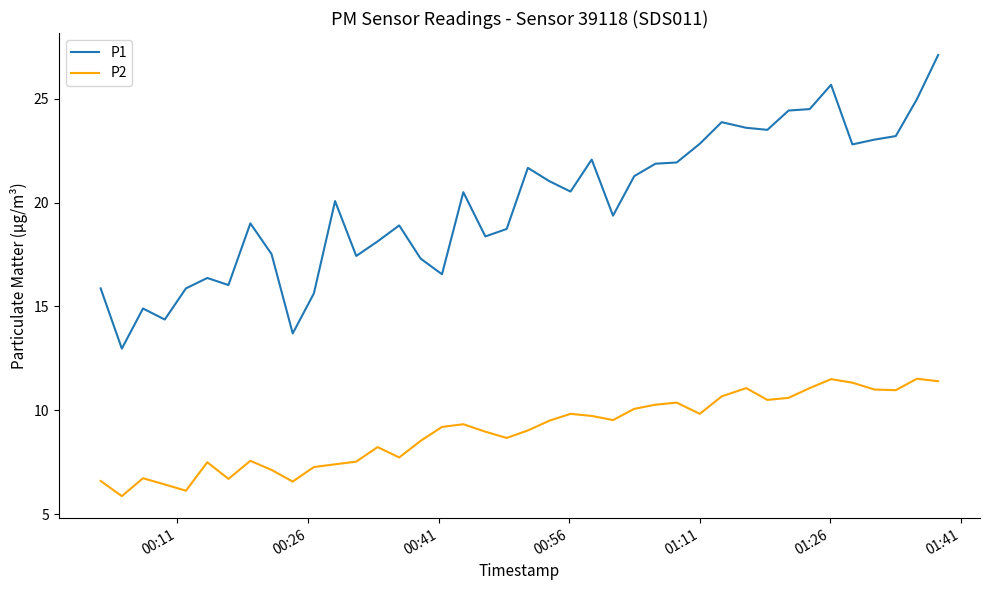

Rank the series by their average value, from highest to lowest.

P1, P2